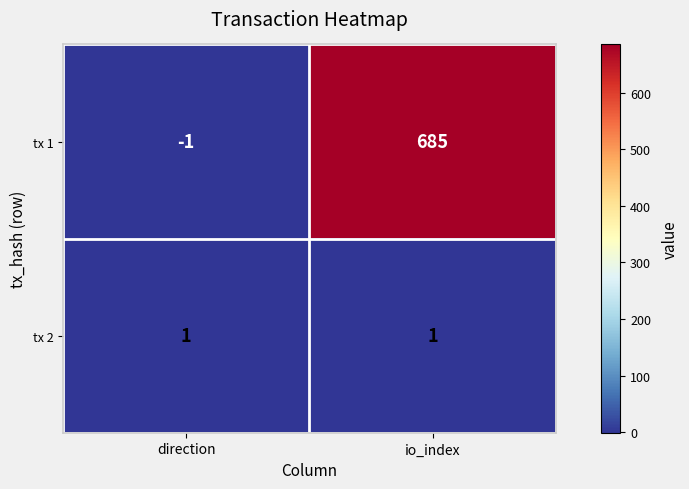

What is the sum of the tx 1 values at io_index and direction?

684